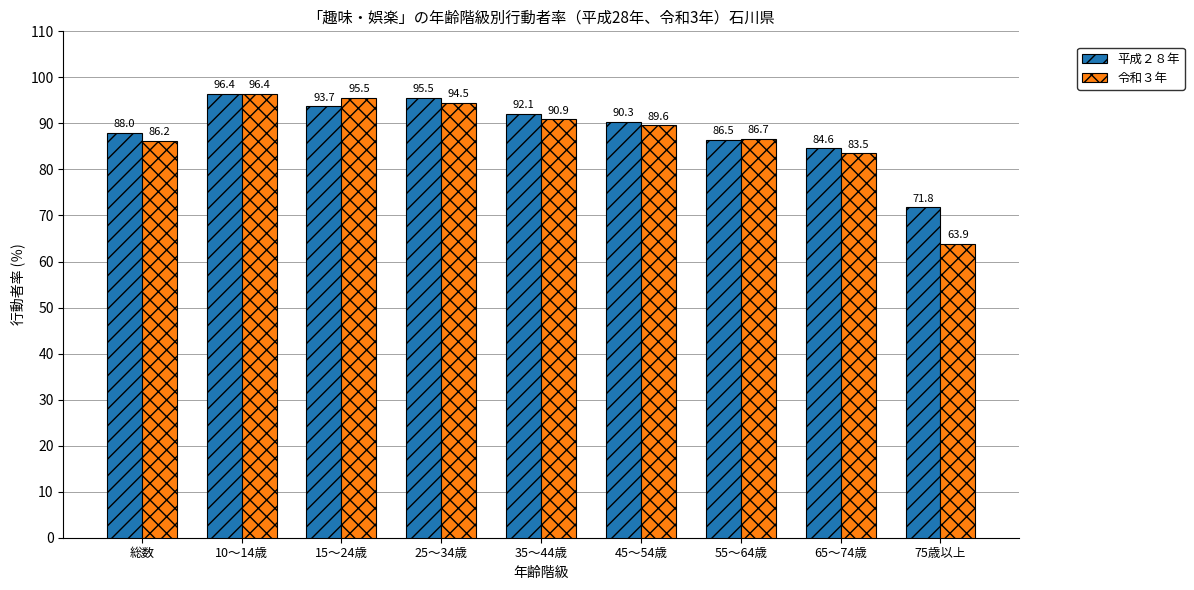

Are the bars grouped side by side (vs. stacked)?

Yes